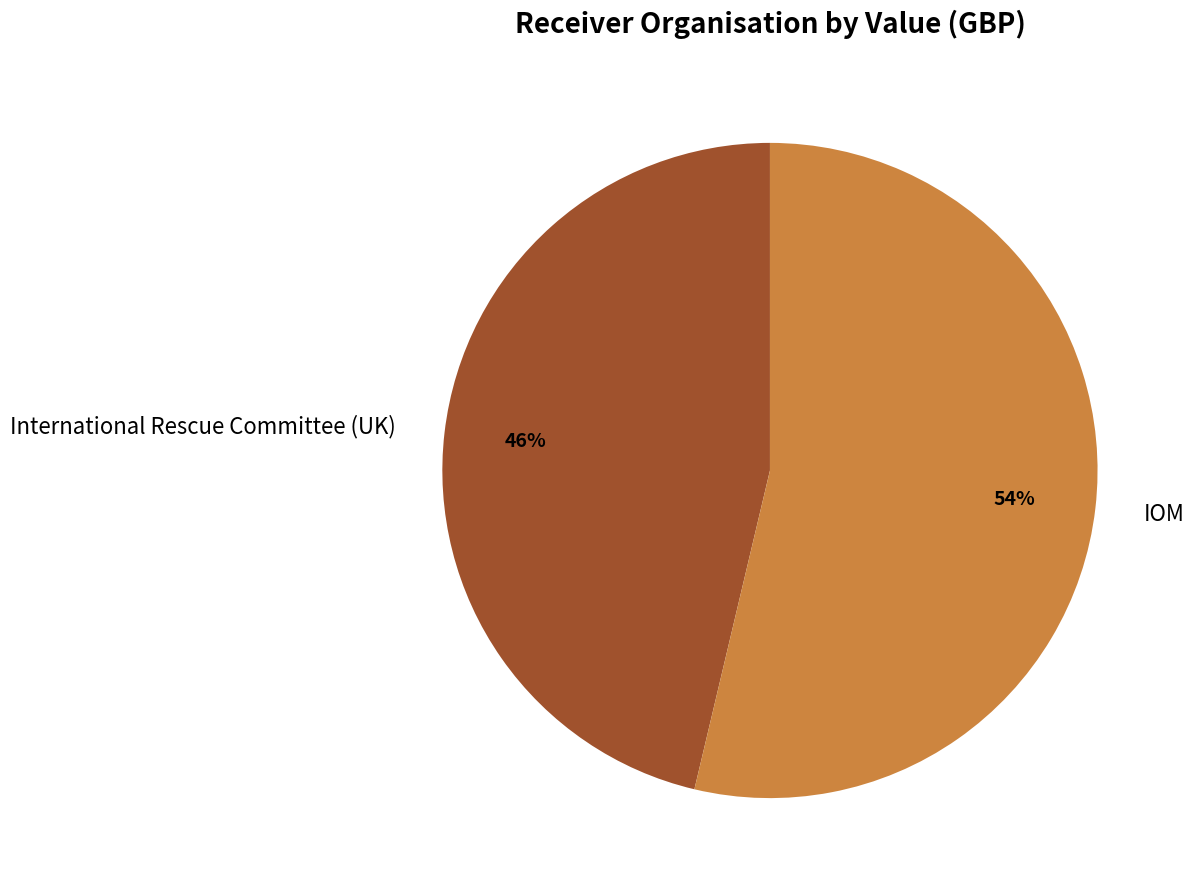

True or false: IOM accounts for 54% of the total.

True